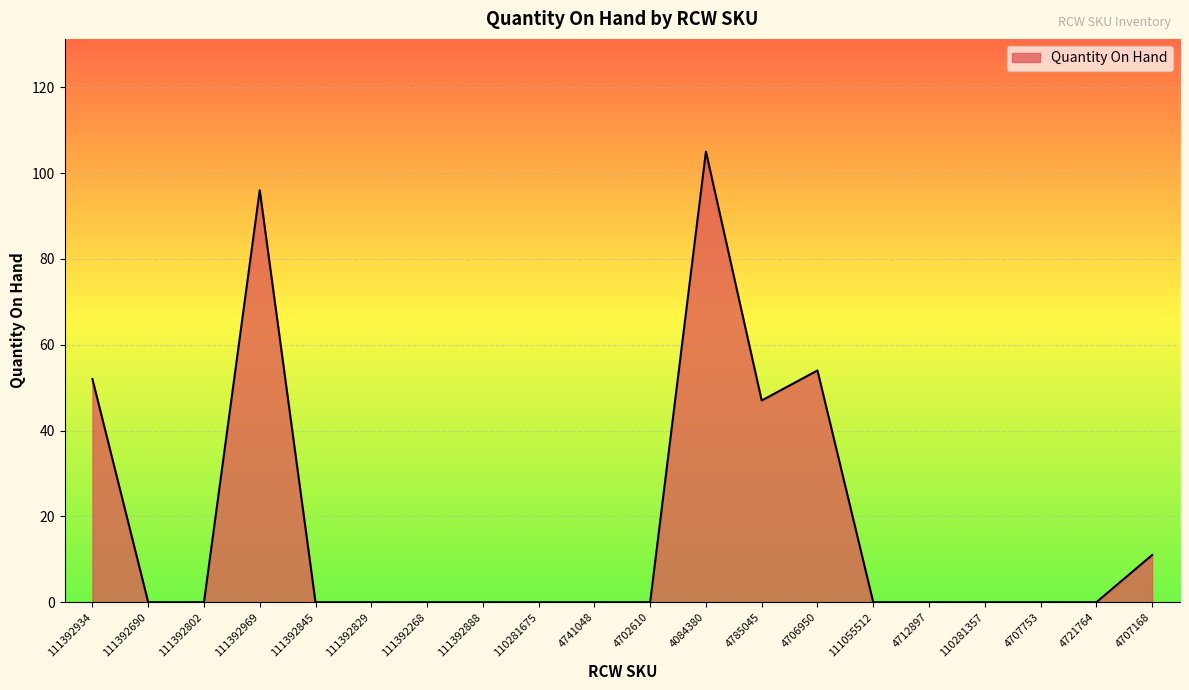

Reading left to right, list all the values displayed in this chart.

52	0	0	96	0	0	0	0	0	0	0	105	47	54	0	0	0	0	0	11